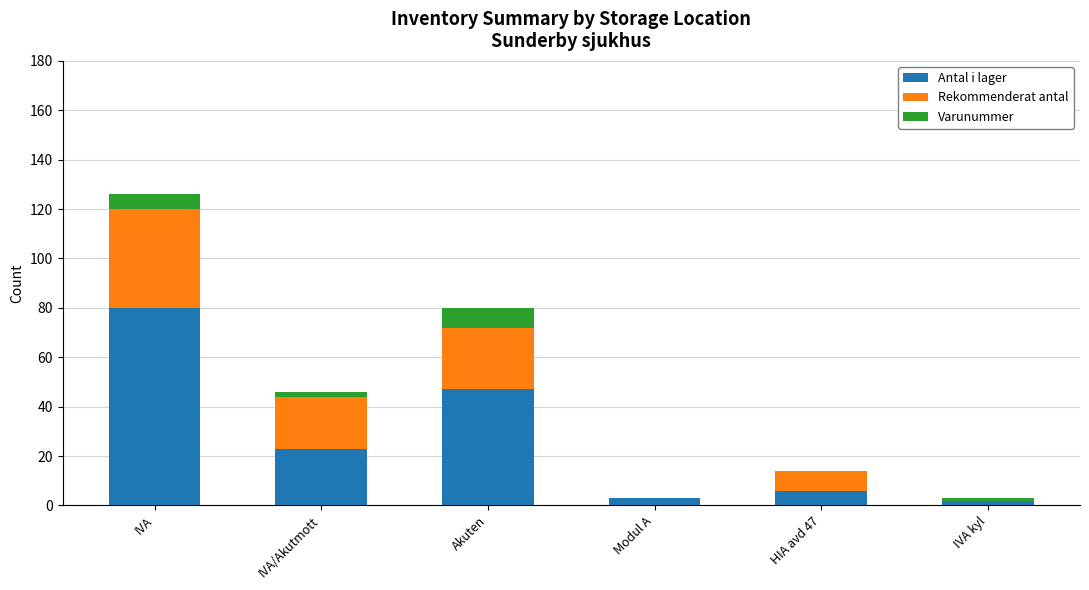

At which category is the sum across all series the highest?

IVA